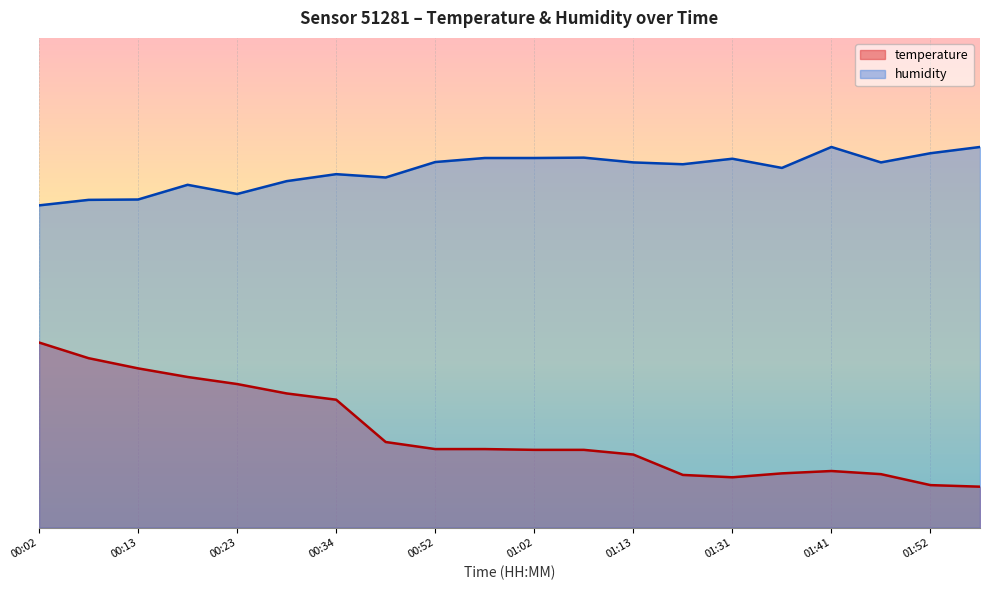

What is the minimum value shown in the chart?

8.4